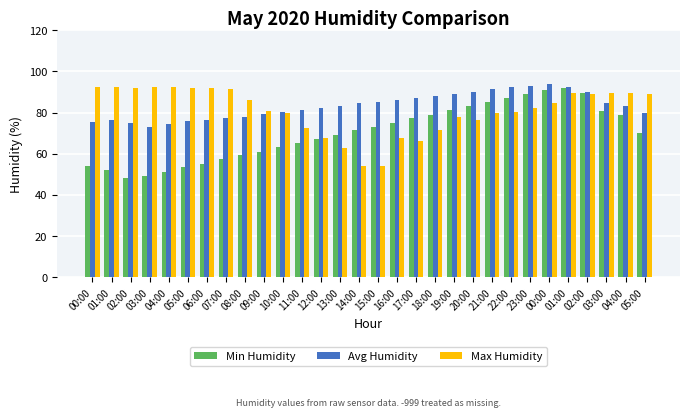

What are all the series names shown in the legend?

Min Humidity, Avg Humidity, Max Humidity